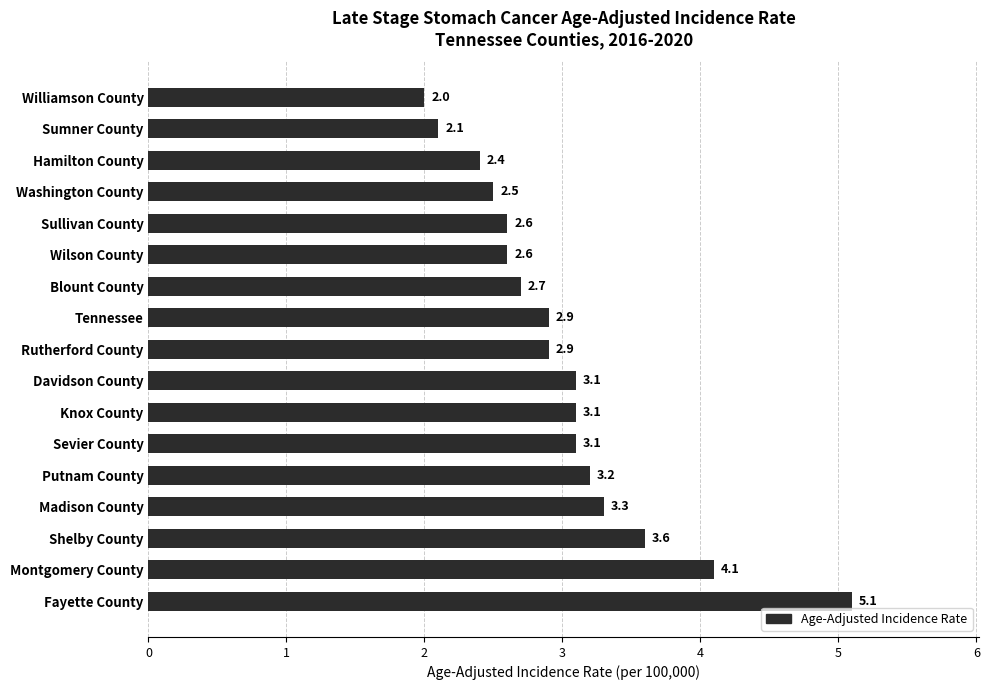

True or false: the data shows 2.0 at Williamson County.

True